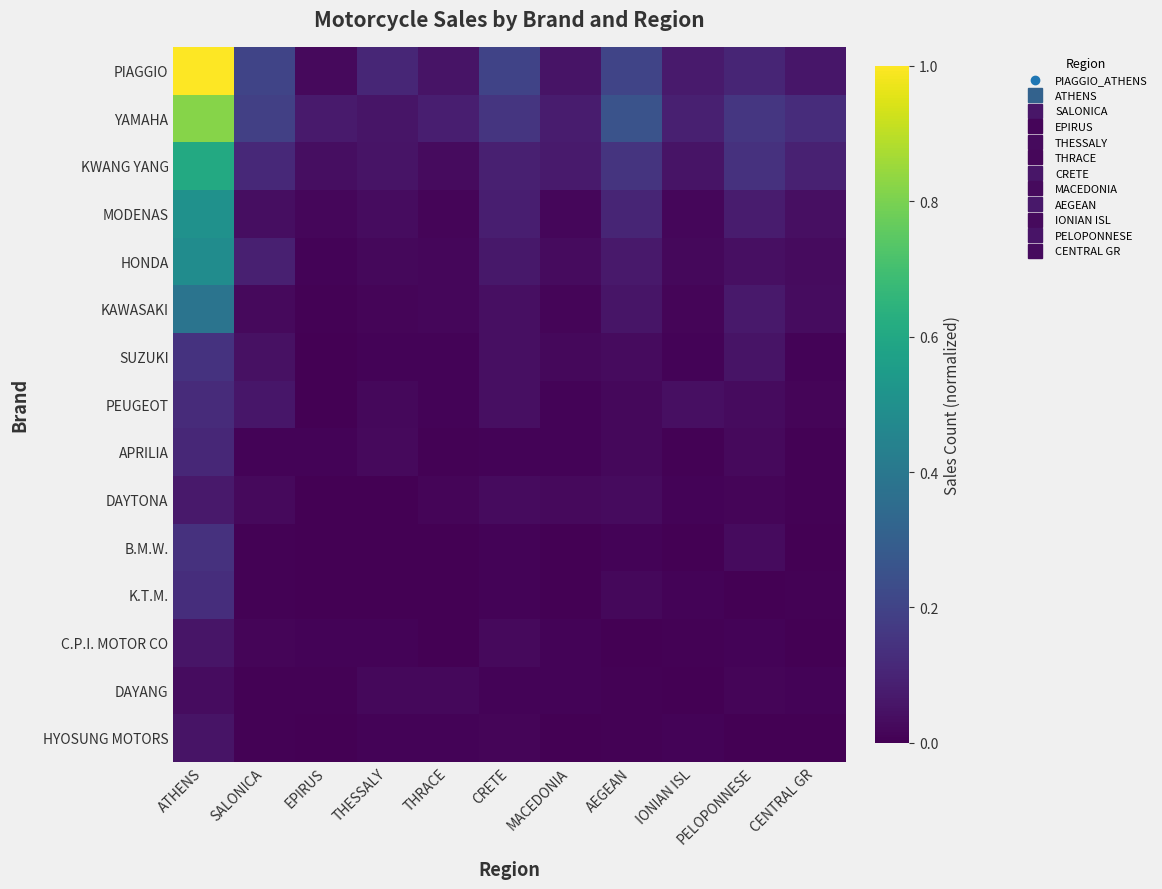

How many series are shown in this chart?

15